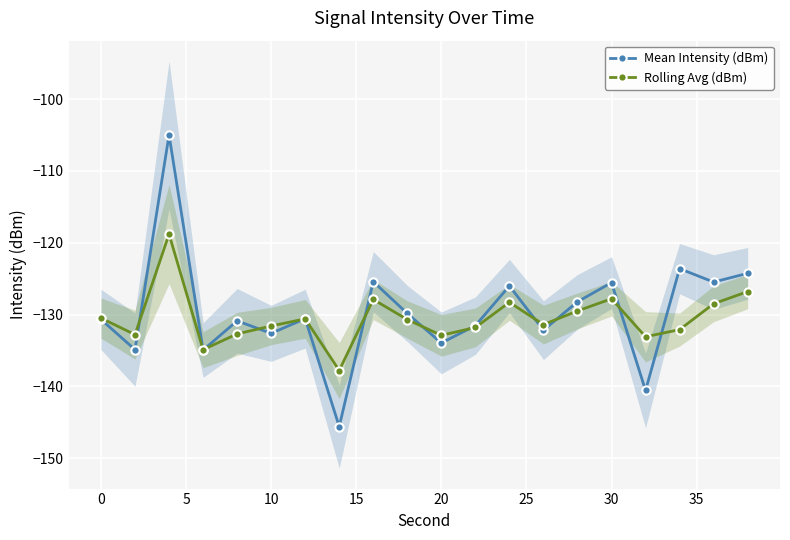

What is the average value of the Mean Intensity (dBm) series?

-129.6